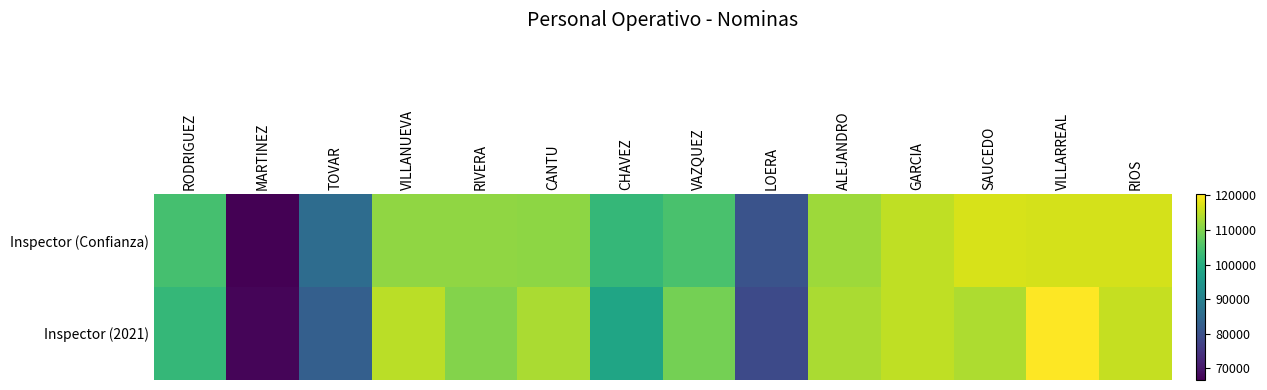

Rank the series by their average value, from lowest to highest.

Inspector (2021), Inspector (Confianza)